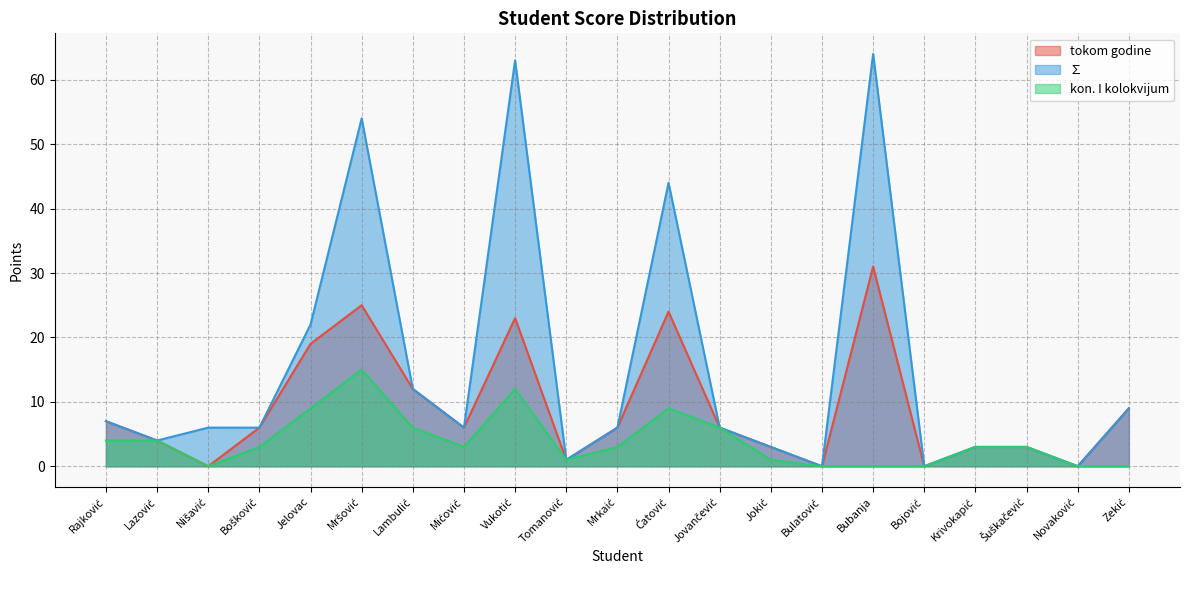

What is the sum of all ∑ values?

319